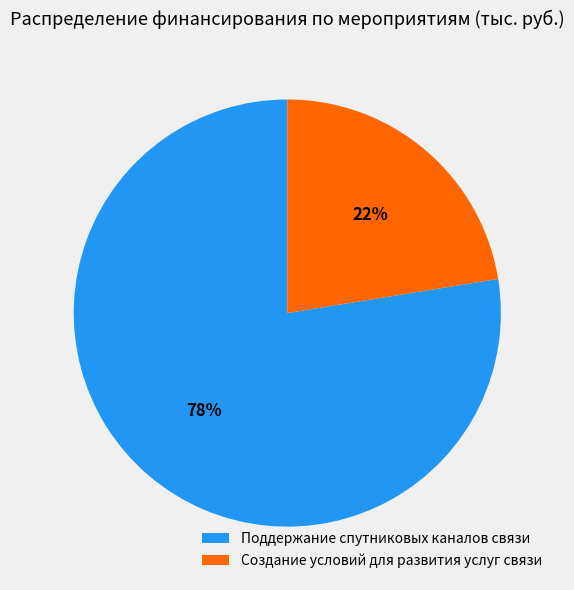

How many segments does this pie chart have?

2